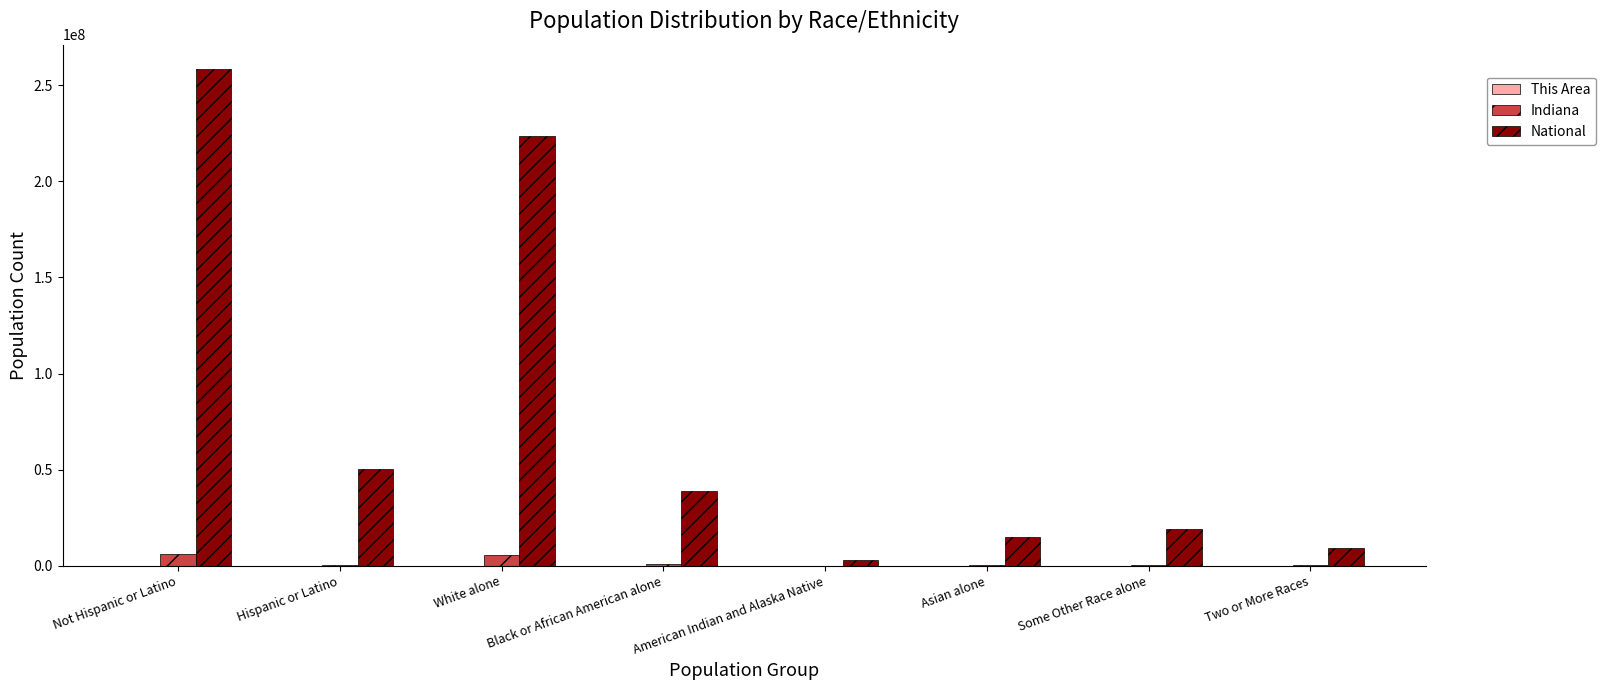

Is it true that Indiana equals 6094095 at Not Hispanic or Latino?

True